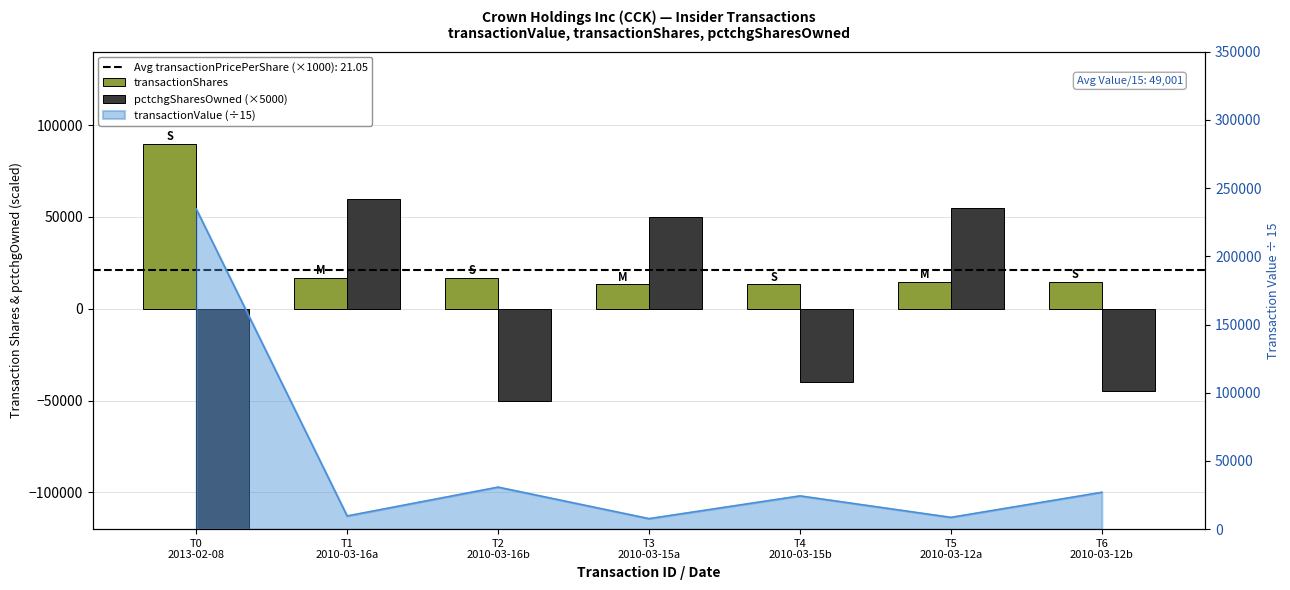

Is it true that transactionShares equals 90000 at T0
2013-02-08?

True